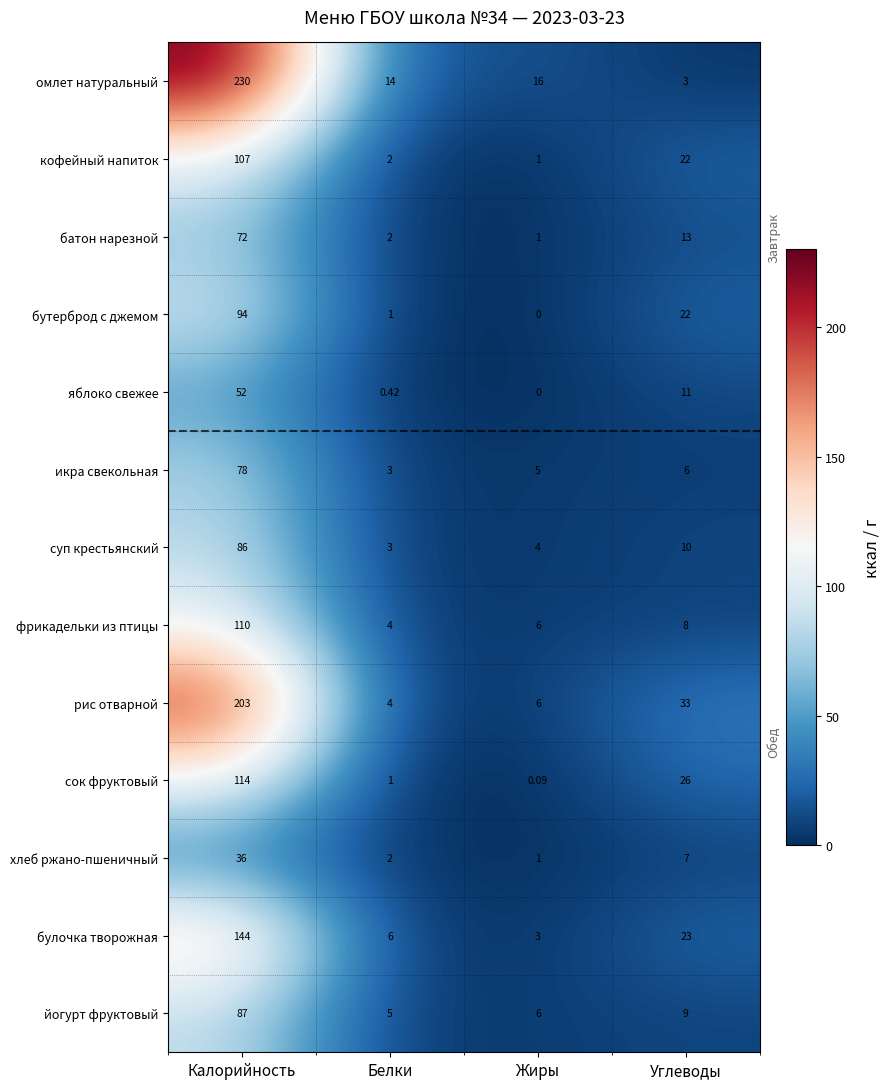

List the labels in order of икра свекольная value, largest first.

Калорийность, Углеводы, Жиры, Белки